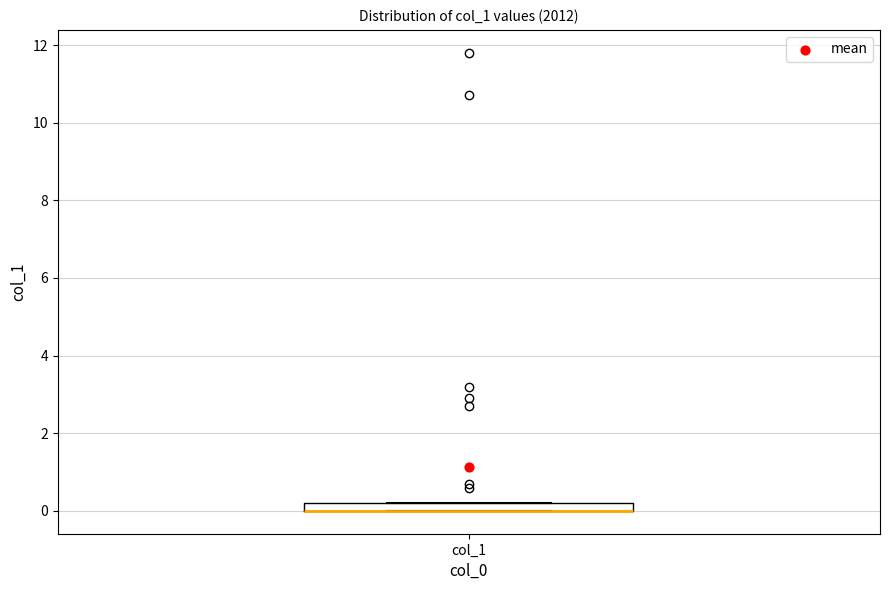

Where is the upper edge of the box for col_1 on the y-axis? The values are not printed on the chart, so give them approximately, as read against the axis.

0.2